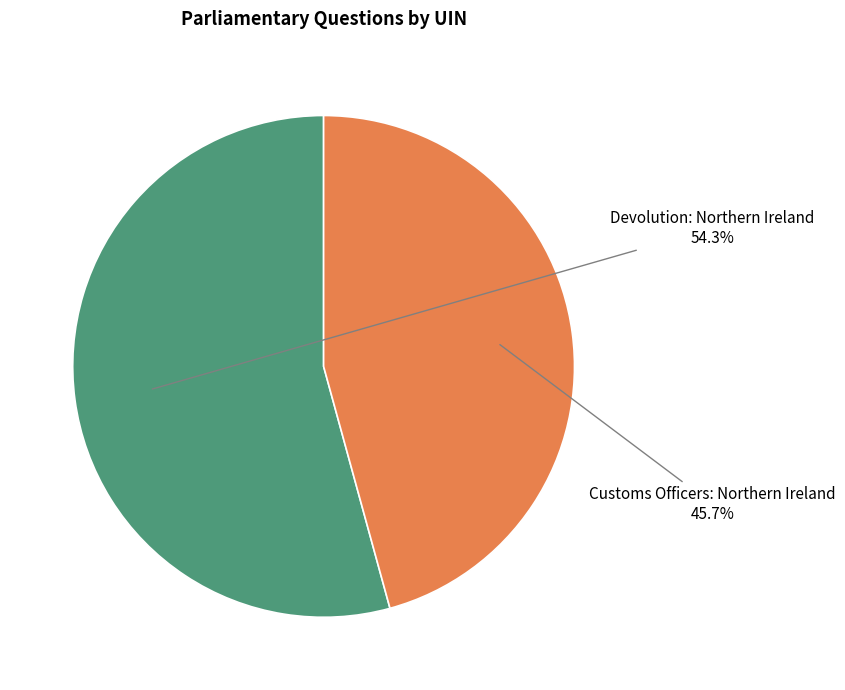

Is there any slice that represents more than half of the pie?

Yes